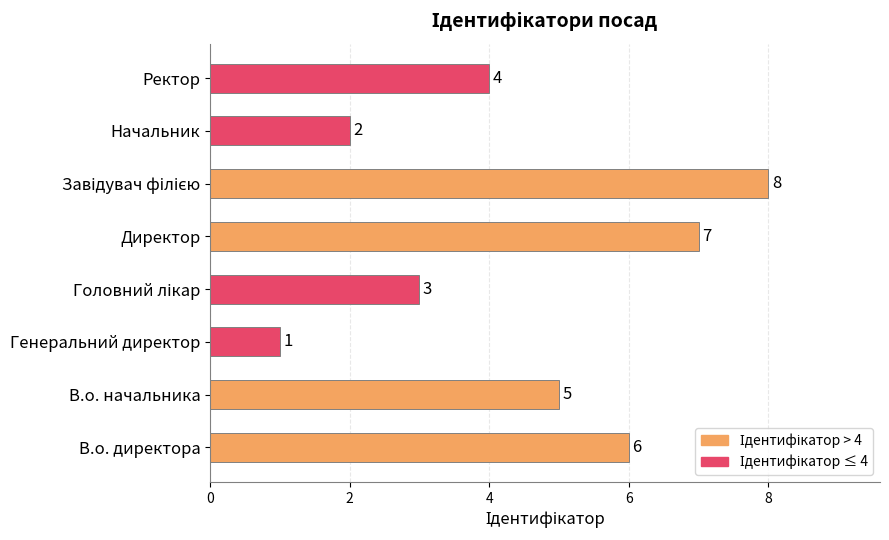

At which label is the value closest to 4?

Ректор